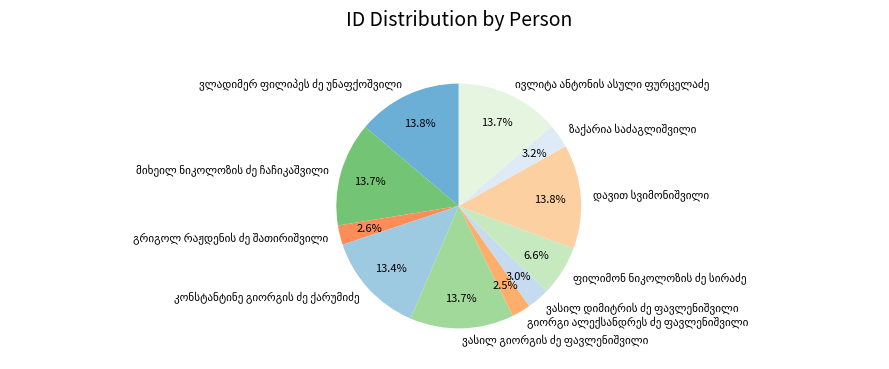

Does any single category account for the majority?

No